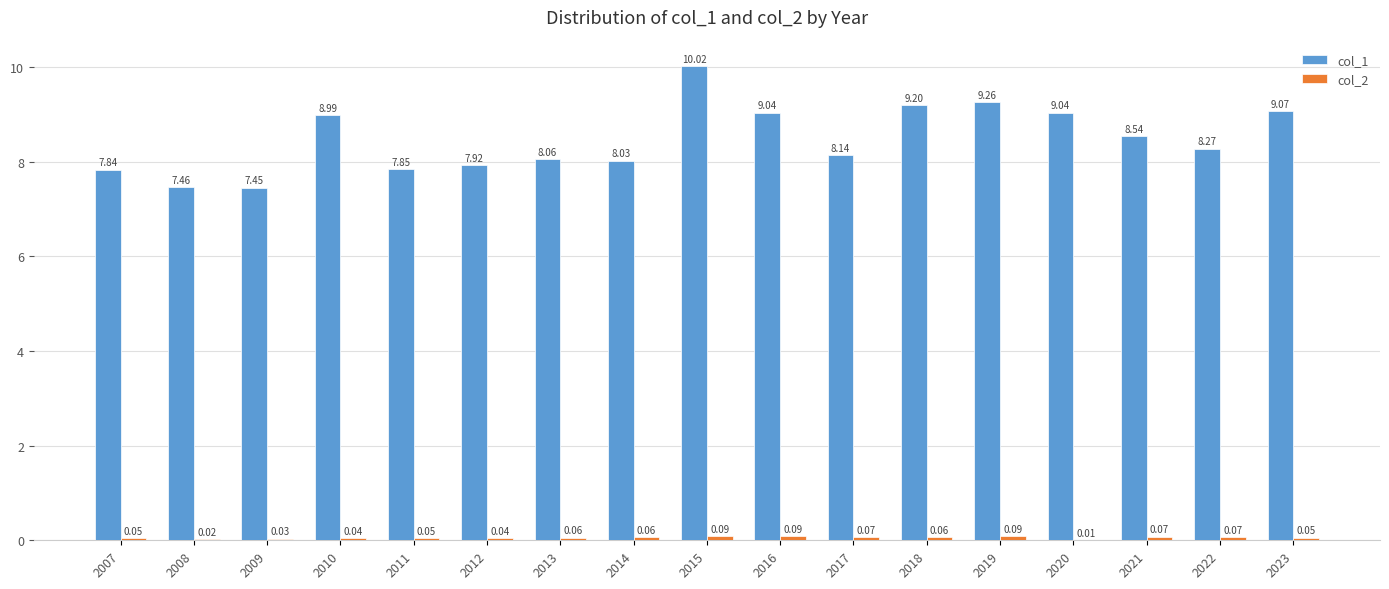

Which series changed the most between 2010 and 2012?

col_1